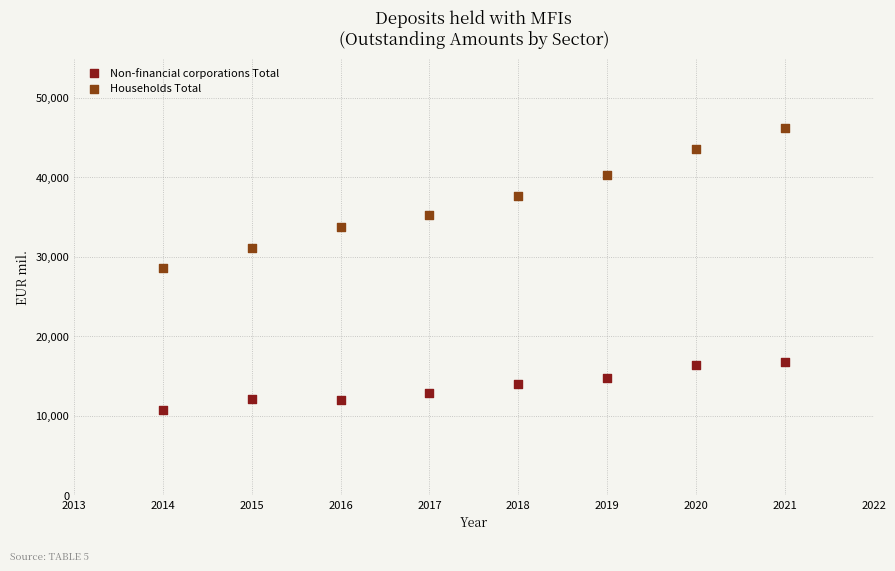

Which series has the widest spread of Y values?

Households Total